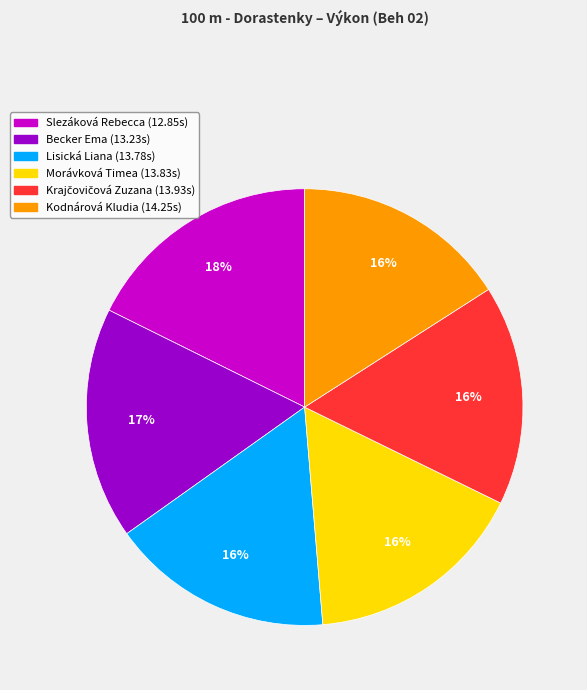

How many segments does this pie chart have?

6